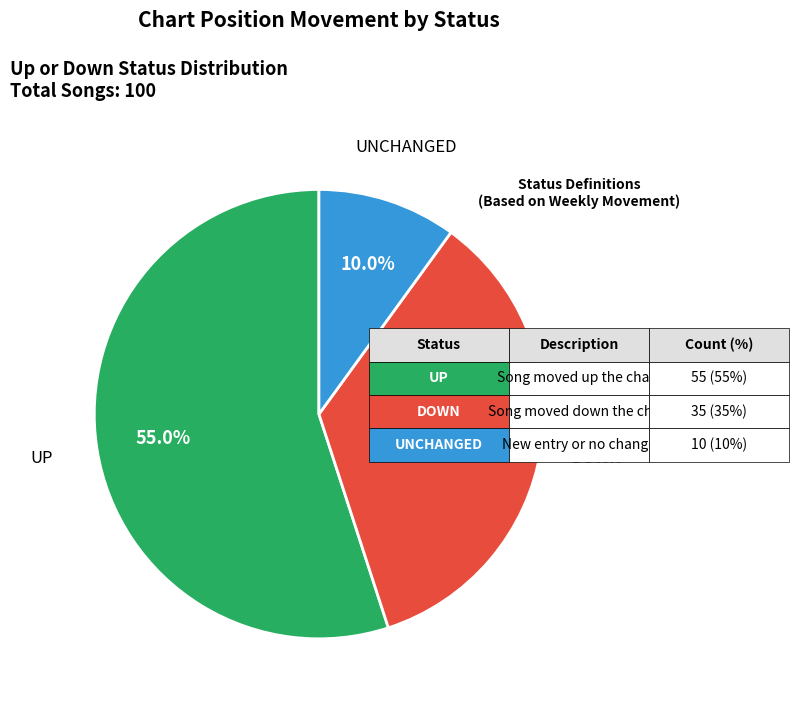

Is there any slice that represents more than half of the pie?

Yes